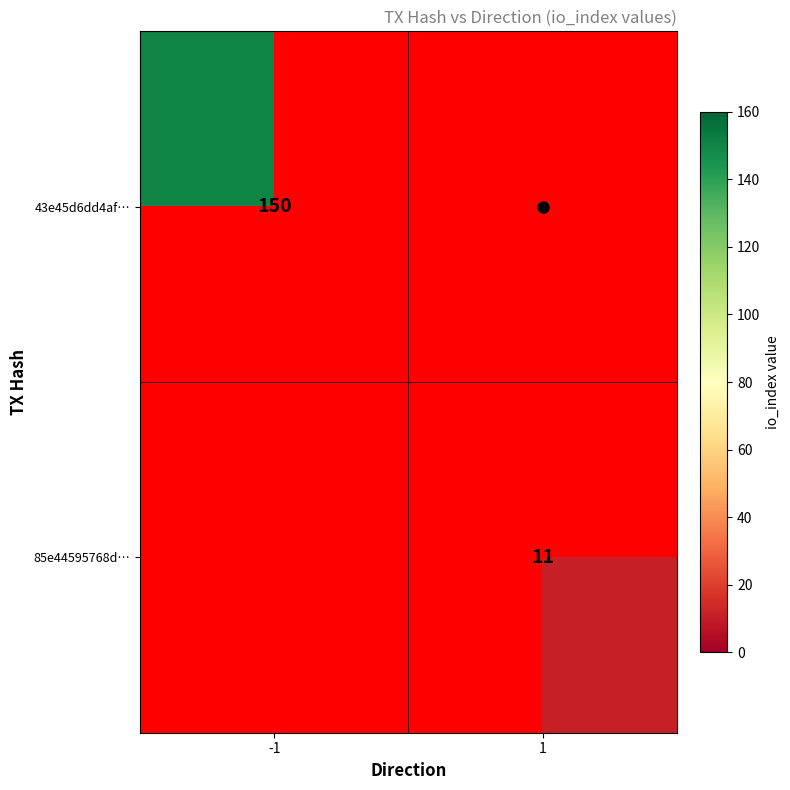

What is the greatest value displayed?

150.0